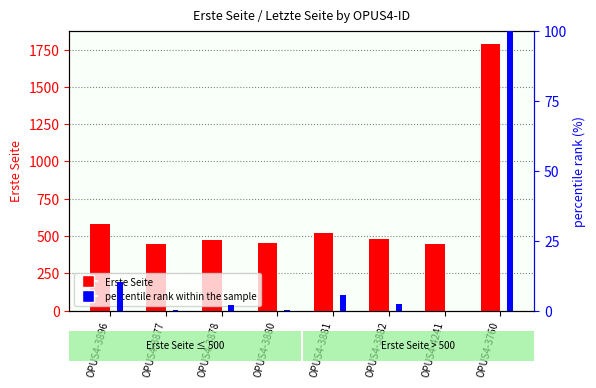

What is the difference between the maximum and minimum values in the Erste Seite series?

1342.0